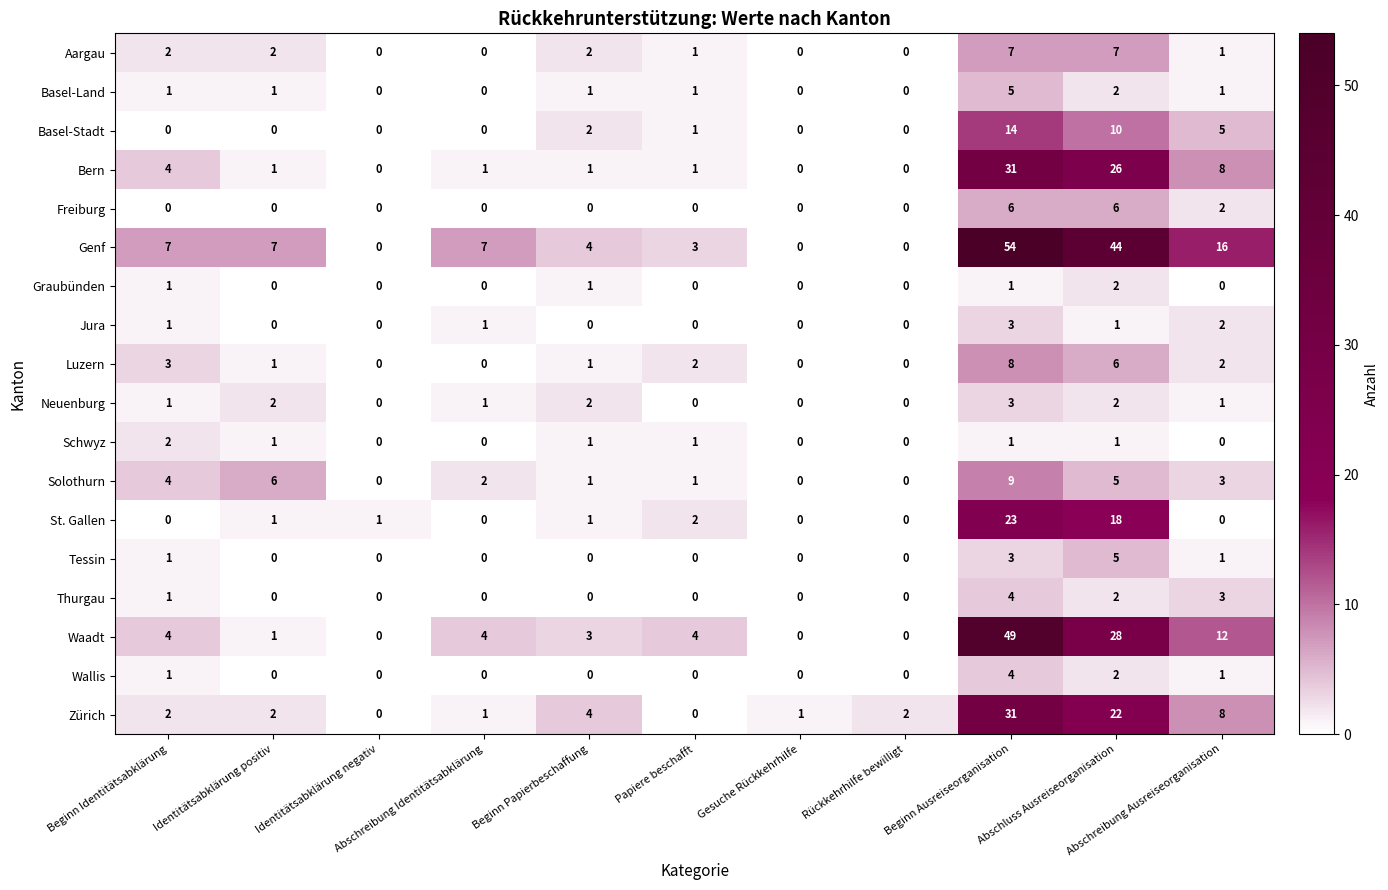

Count the Thurgau values in the range 0 to 2.

9